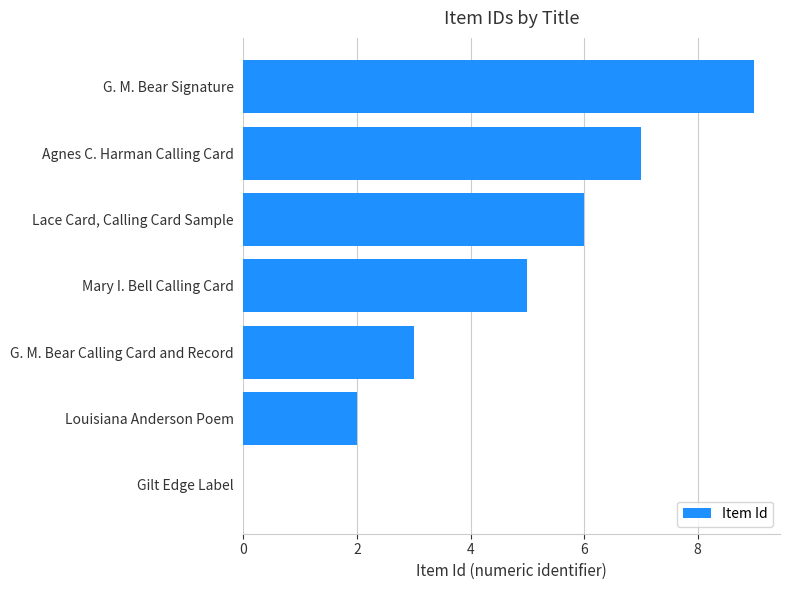

Is it true that the value at Agnes C. Harman Calling Card is 7?

True